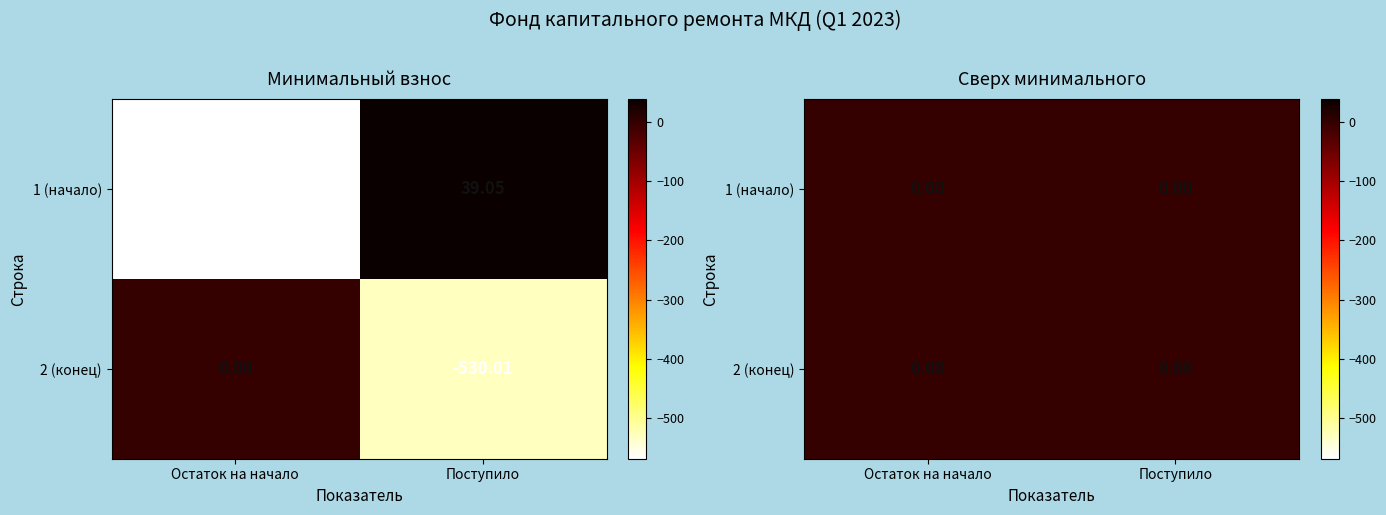

At how many categories does at least one series exceed -63?

2